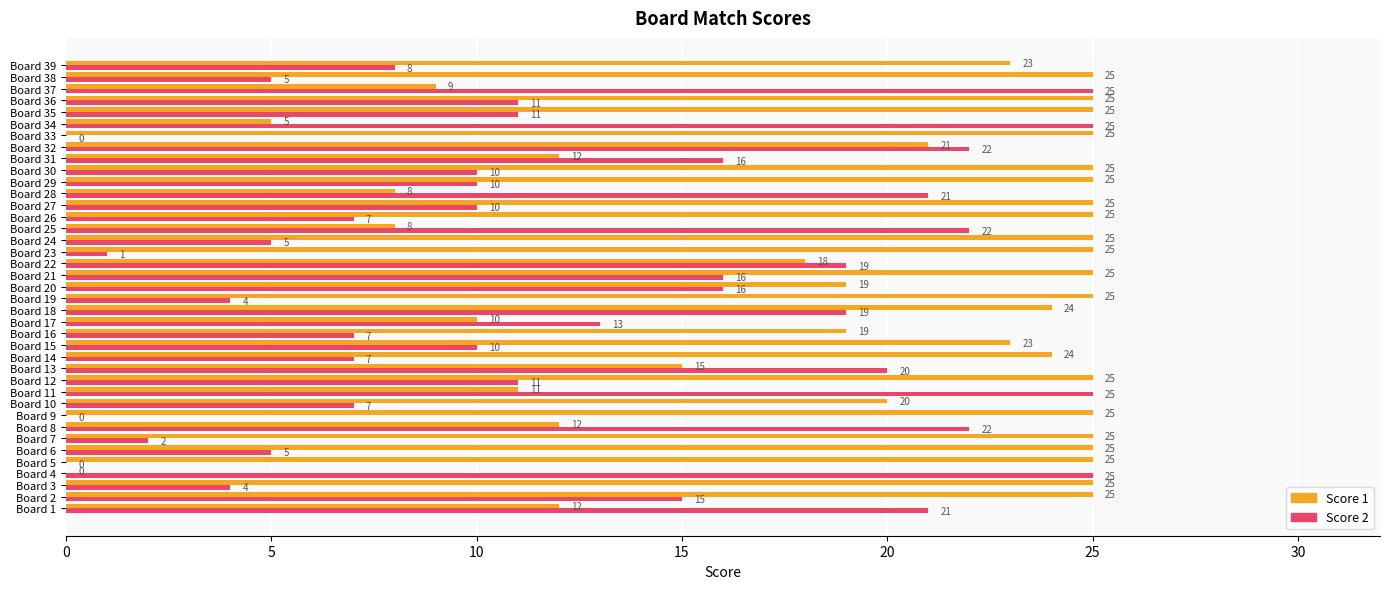

Is it true that Score 1 equals 36 at Board 24?

False